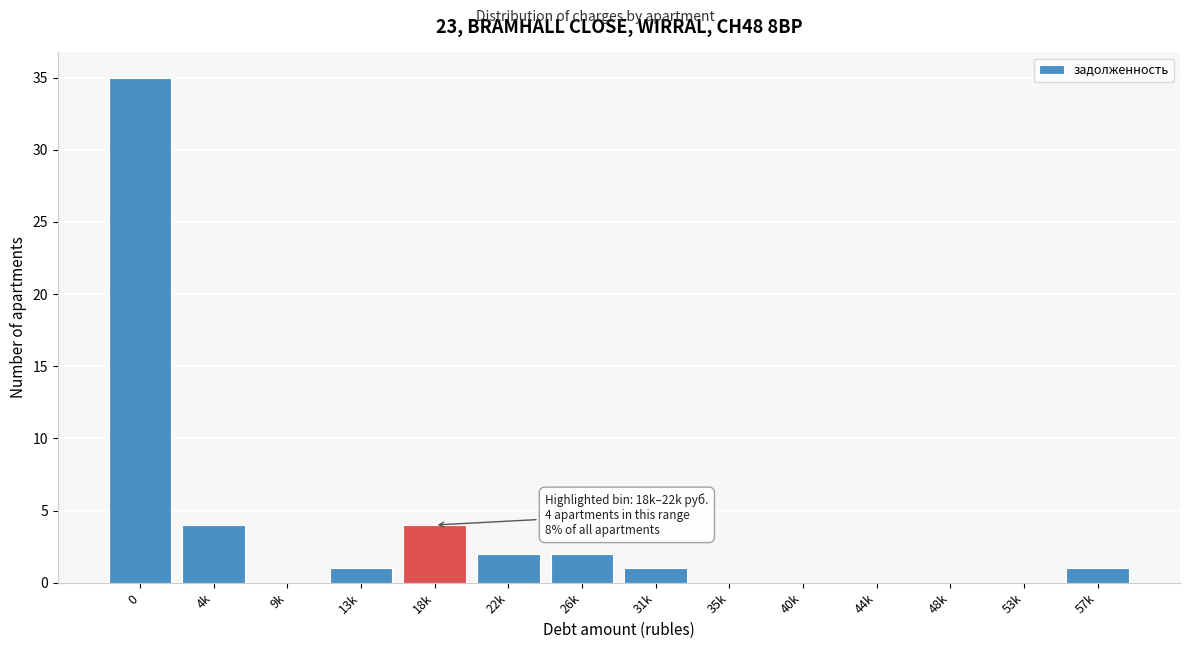

Reading left to right, transcribe all the data shown in this chart.

0=35	4k=4	9k=0	13k=1	18k=4	22k=2	26k=2	31k=1	35k=0	40k=0	44k=0	48k=0	53k=0	57k=1